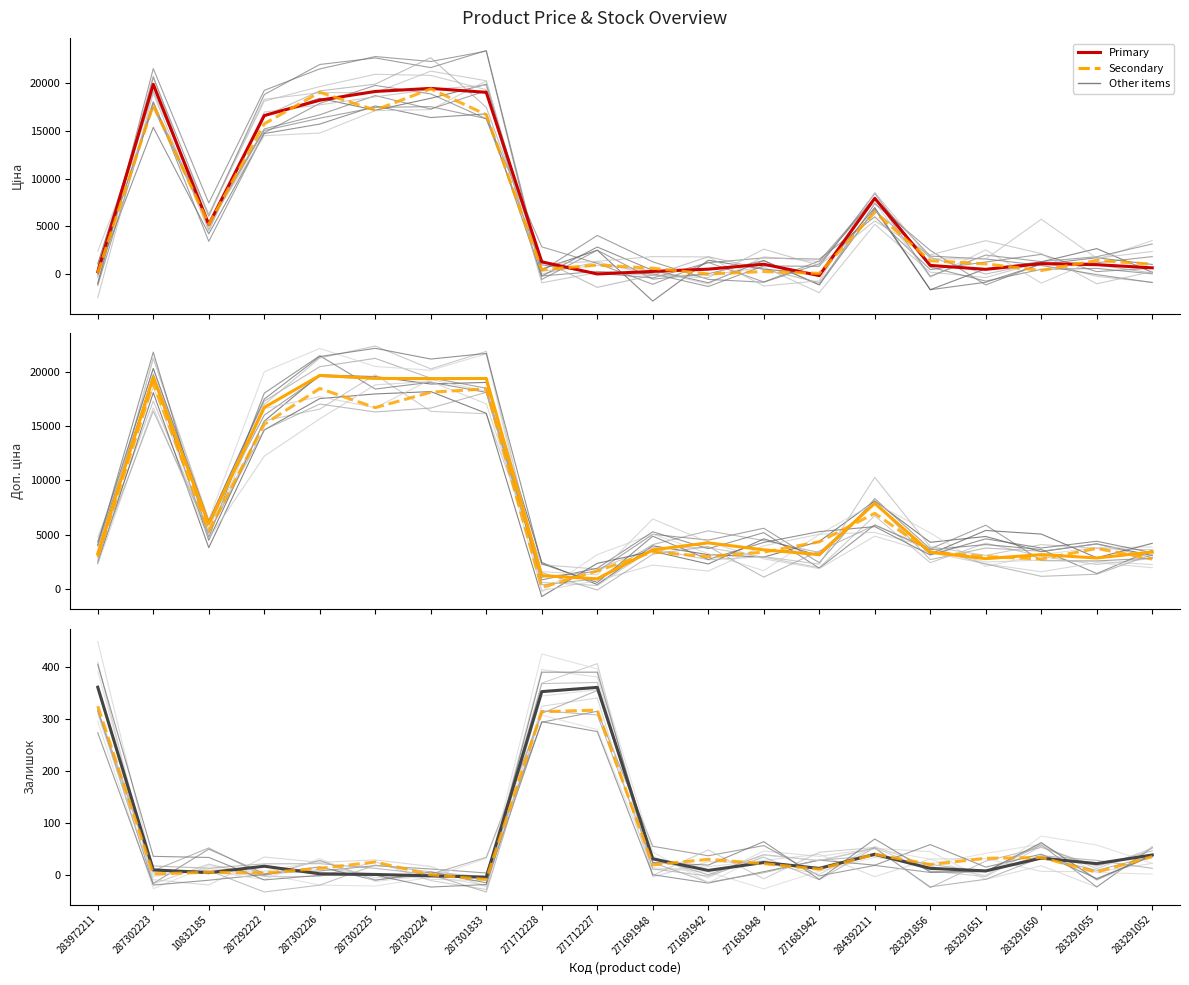

Reading left to right, list all the values displayed in this chart.

Ціна: 216.2	19886.4	5175.6	16612.1	18219.7	19139.7	19460.1	19047.0	1255.6	-15.4	251.6	488.5	1006.4	-187.7	7927.3	882.2	470.6	1069.8	960.6	628.9
Ціна (alt): 75.8	17743.9	5190.9	15745.4	19052.4	17178.1	19415.5	16704.0	431.1	922.4	586.0	-13.8	237.4	48.3	6457.8	1371.7	1044.7	347.8	1404.8	1011.7
Доп. ціна: 3236.5	19508.3	5984.9	16729.3	19687.6	19415.1	19387.6	19407.6	1203.4	907.0	3579.4	4228.7	3582.6	3147.3	7881.4	3363.5	2770.9	3145.4	2831.7	3384.1
Доп. ціна (alt): 2959.3	18974.5	5305.6	15178.5	18482.0	16714.0	18136.7	18447.9	115.5	1640.3	3393.0	2954.7	3372.5	4324.9	6954.8	3375.3	2963.9	2736.8	3713.8	2733.2
Залишок: 361.1	10.3	4.9	17.3	2.8	1.5	-1.1	-3.7	352.8	360.9	31.4	9.2	24.5	13.1	40.3	13.2	8.3	32.9	22.3	38.9
Залишок (alt): 324.9	2.4	5.7	4.4	13.2	25.4	0.9	-8.2	314.2	317.2	19.9	30.5	22.3	11.5	40.3	20.6	32.5	34.1	6.0	35.6